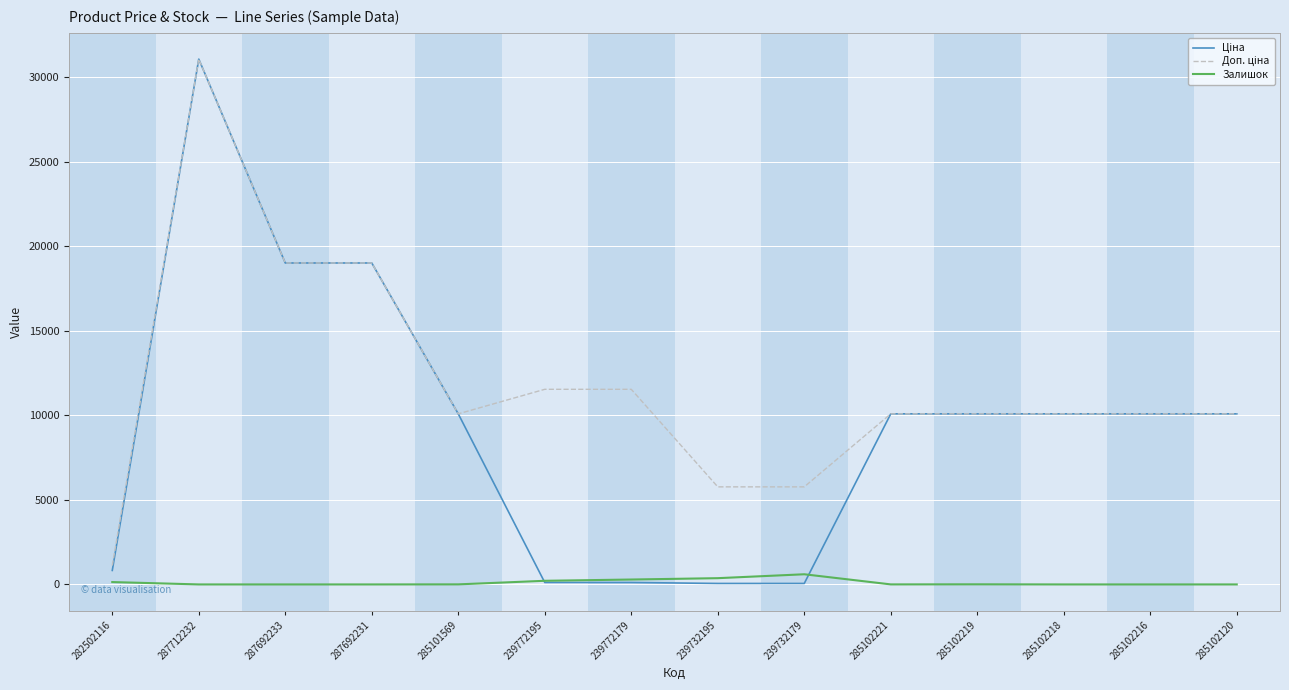

How many distinct data groups are displayed?

3